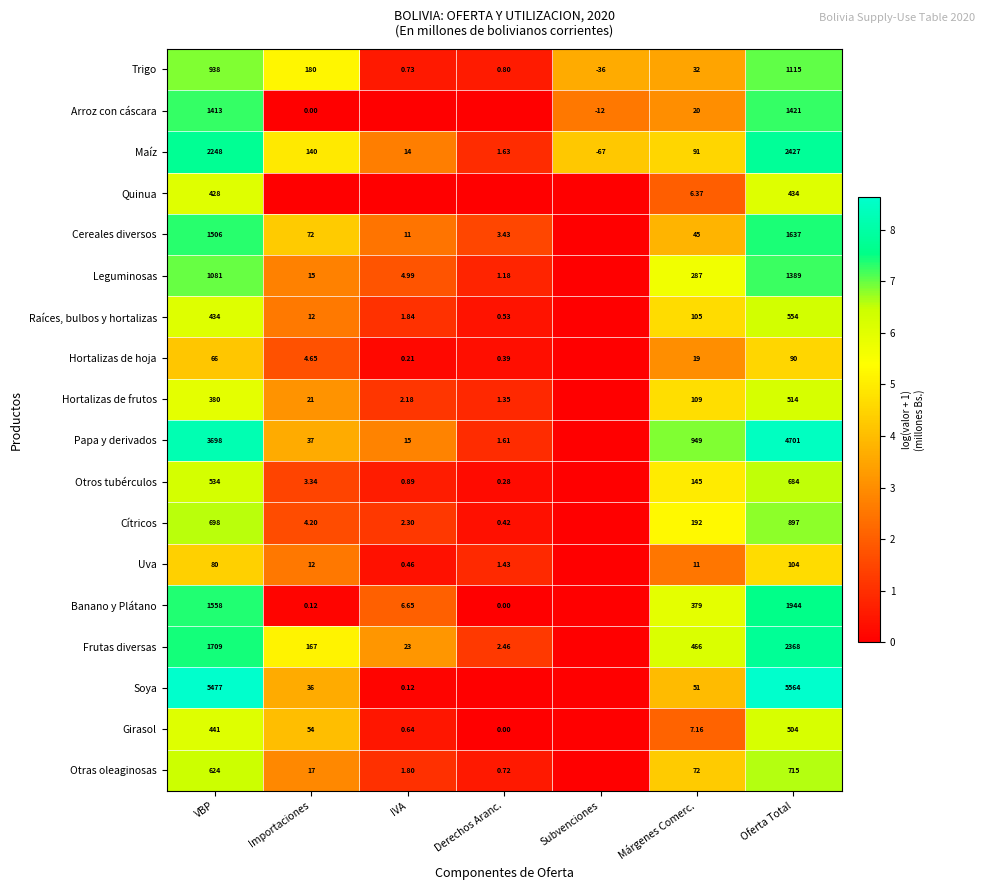

What is the spread (max minus min) of values at VBP?

5411.0